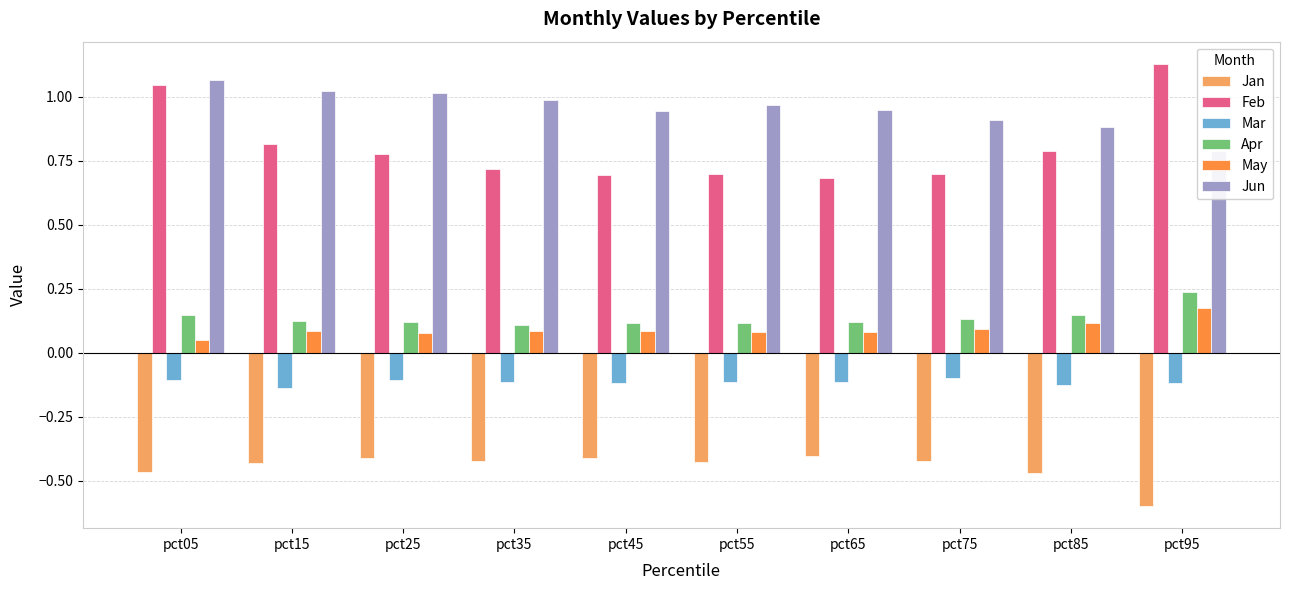

Reading left to right, list all the values displayed in this chart.

Jan: -0.5	-0.4	-0.4	-0.4	-0.4	-0.4	-0.4	-0.4	-0.5	-0.6
Feb: 1.0	0.8	0.8	0.7	0.7	0.7	0.7	0.7	0.8	1.1
Mar: -0.1	-0.1	-0.1	-0.1	-0.1	-0.1	-0.1	-0.1	-0.1	-0.1
Apr: 0.1	0.1	0.1	0.1	0.1	0.1	0.1	0.1	0.1	0.2
May: 0.0	0.1	0.1	0.1	0.1	0.1	0.1	0.1	0.1	0.2
Jun: 1.1	1.0	1.0	1.0	0.9	1.0	0.9	0.9	0.9	0.8